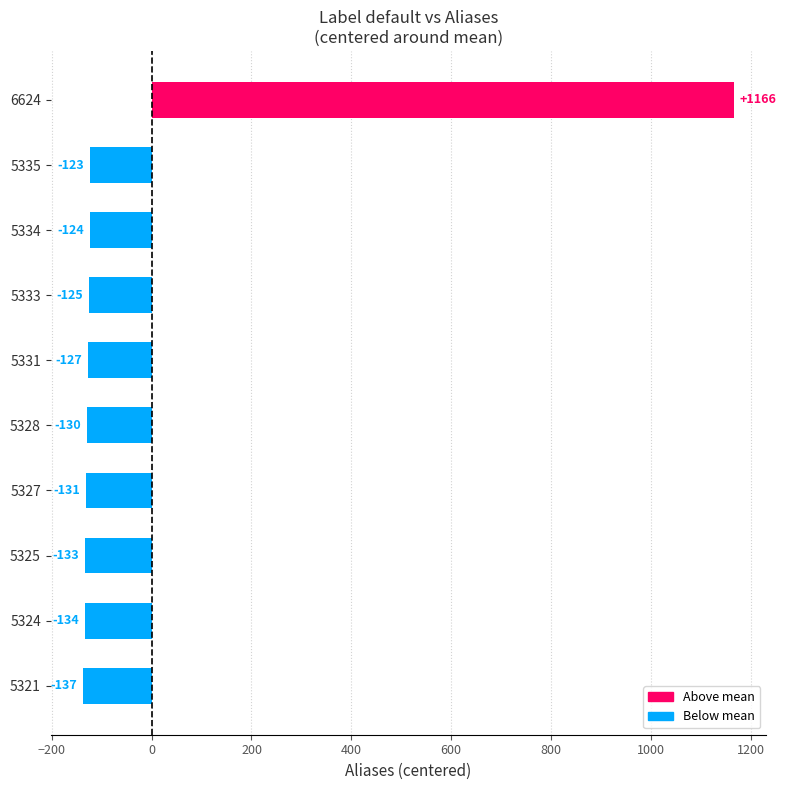

Which label corresponds to the largest value in the chart?

6624